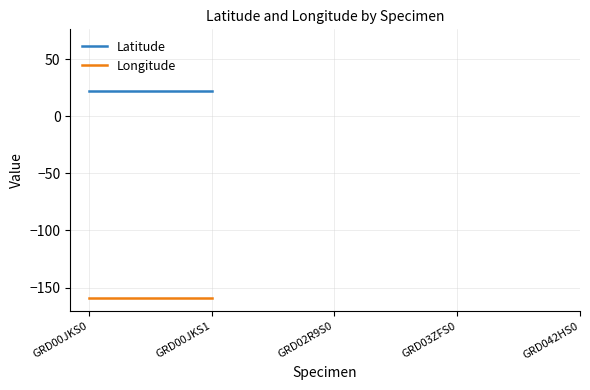

True or false: Latitude and Longitude intersect in this chart.

False